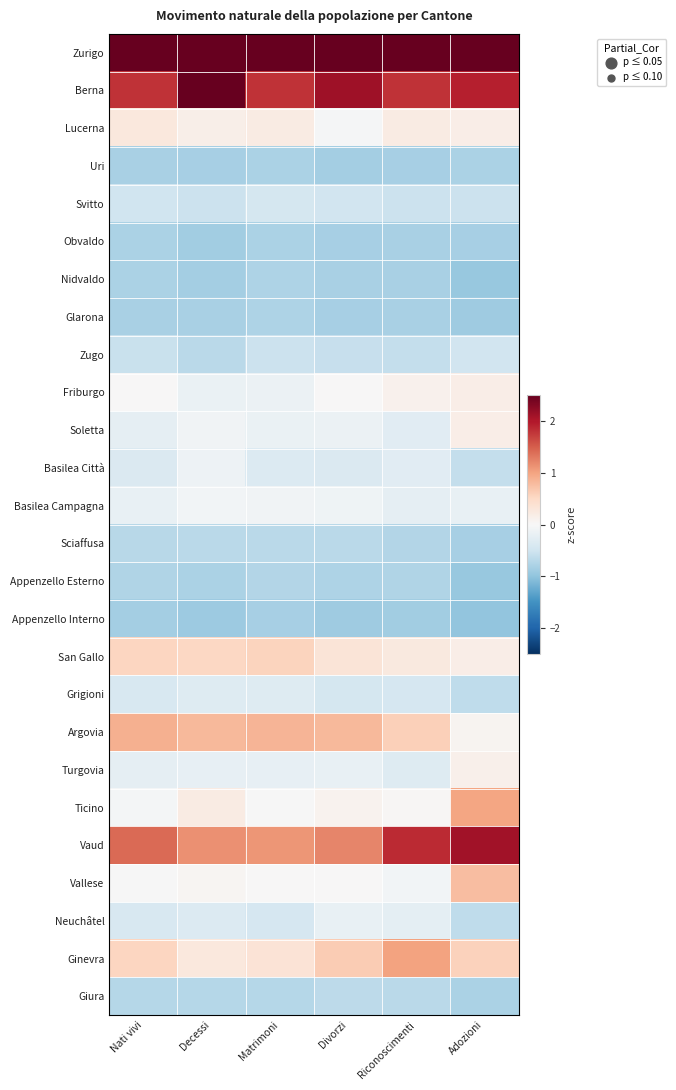

Which label corresponds to the smallest value in the chart?

Adozioni